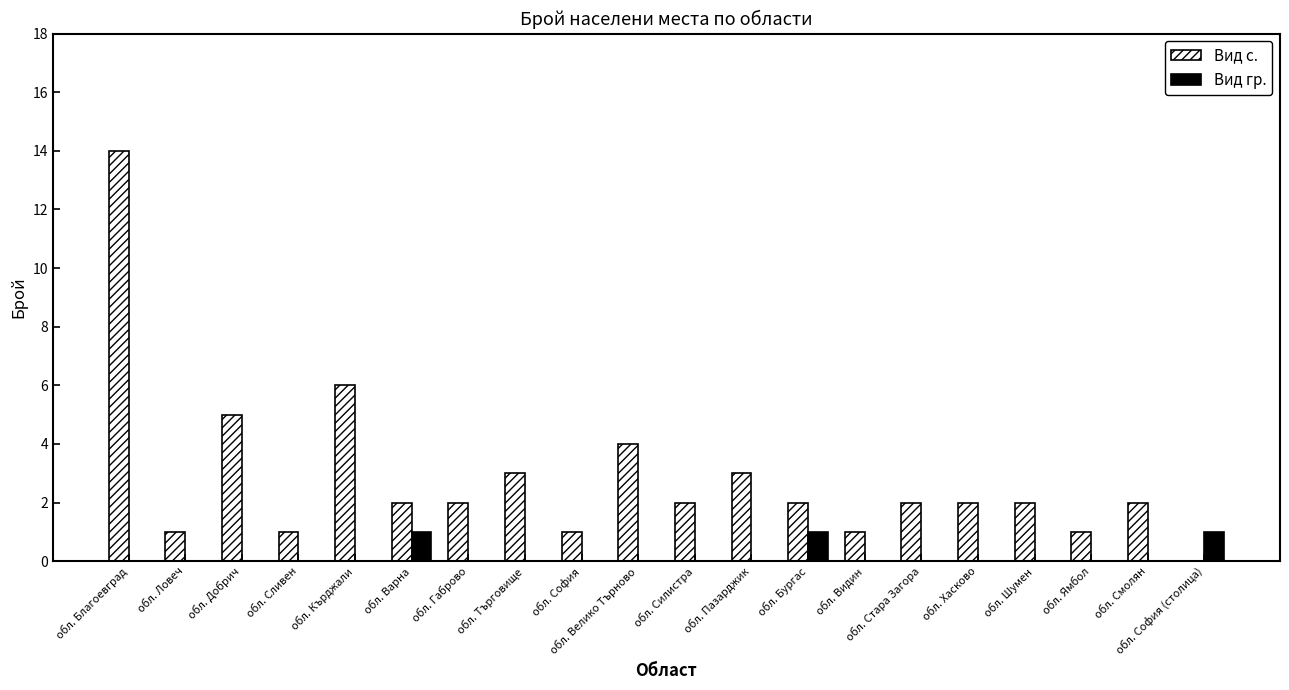

What is the sum of all Вид с. values?

56